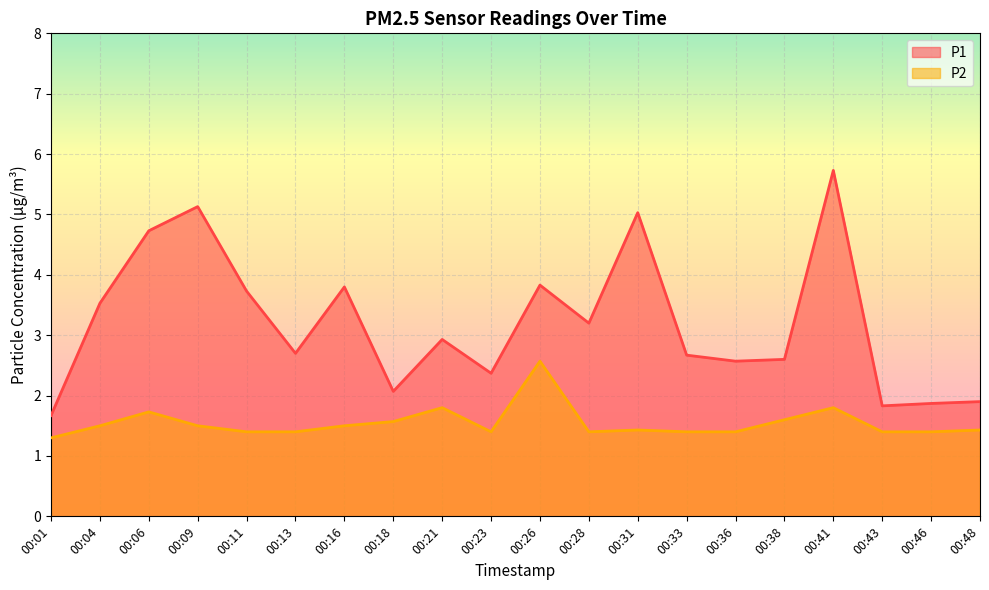

Reading left to right, transcribe all the data shown in this chart.

P1: 00:01=1.7	00:04=3.5	00:06=4.7	00:09=5.1	00:11=3.7	00:13=2.7	00:16=3.8	00:18=2.1	00:21=2.9	00:23=2.4	00:26=3.8	00:28=3.2	00:31=5.0	00:33=2.7	00:36=2.6	00:38=2.6	00:41=5.7	00:43=1.8	00:46=1.9	00:48=1.9
P2: 00:01=1.3	00:04=1.5	00:06=1.7	00:09=1.5	00:11=1.4	00:13=1.4	00:16=1.5	00:18=1.6	00:21=1.8	00:23=1.4	00:26=2.6	00:28=1.4	00:31=1.4	00:33=1.4	00:36=1.4	00:38=1.6	00:41=1.8	00:43=1.4	00:46=1.4	00:48=1.4